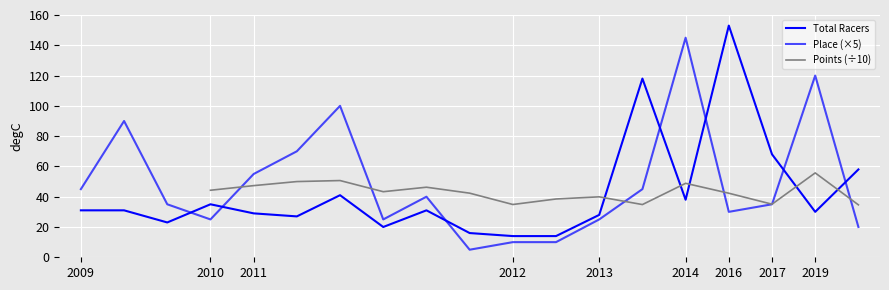

True or false: Total Racers has more than 0 interior local peaks.

True